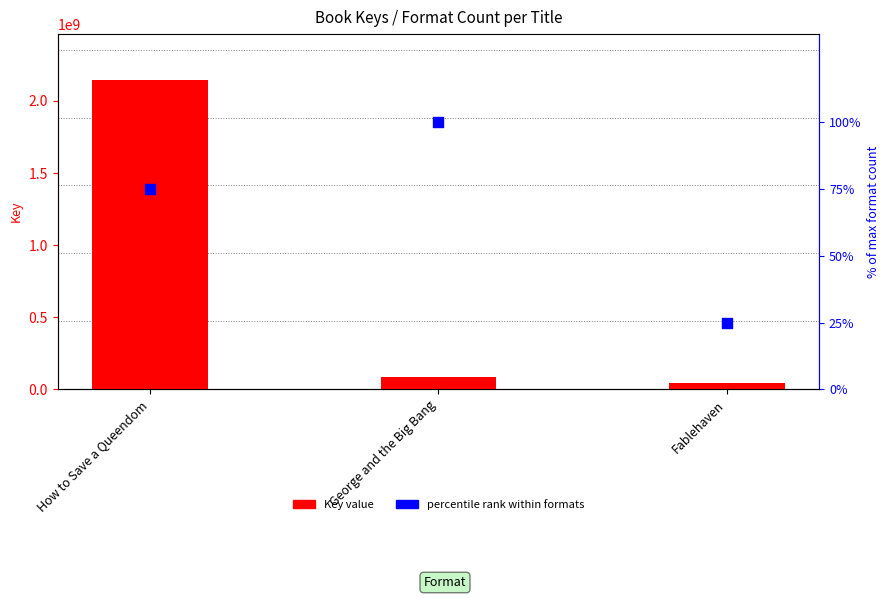

Which series has the widest spread of Y values?

Key (numeric)